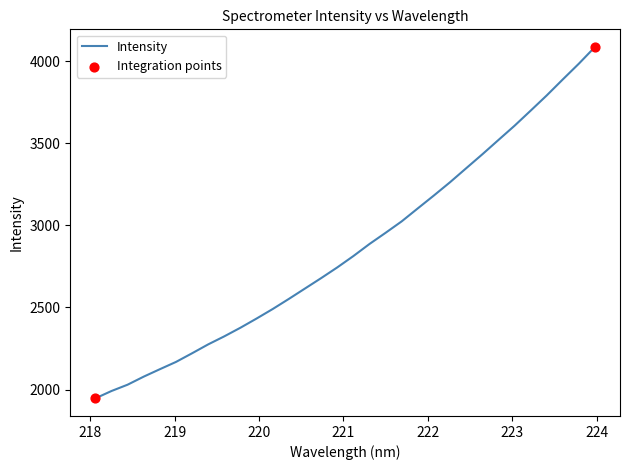

What is the greatest value displayed?

4088.3